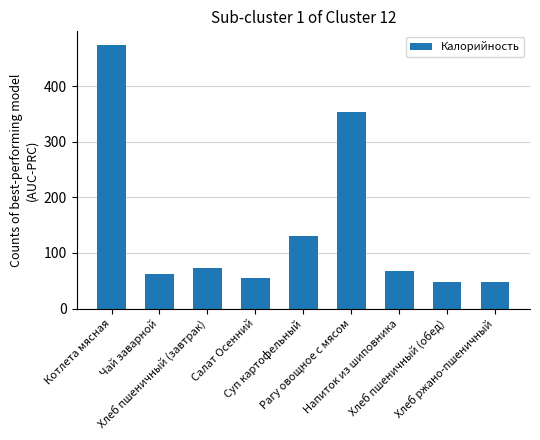

What position from the right is Хлеб пшеничный (завтрак)?

7